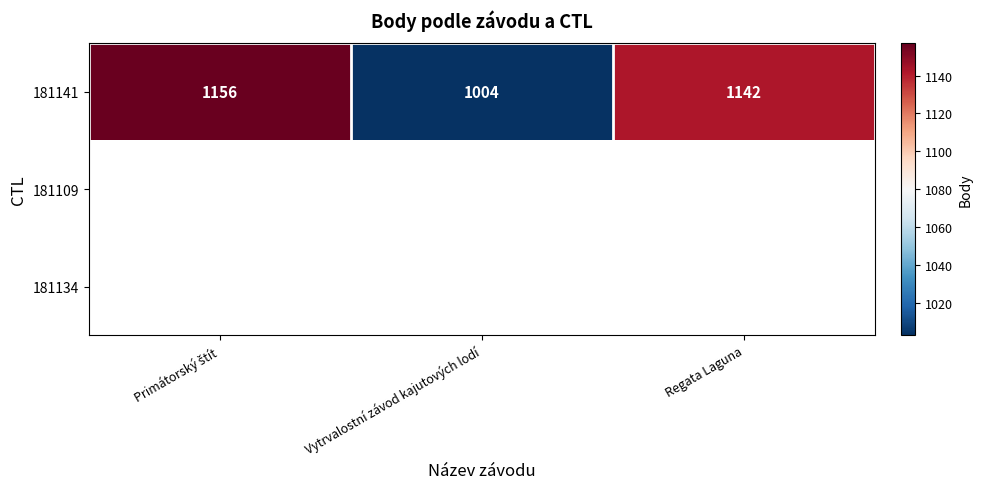

What is the difference between the maximum and minimum values in the 181141 series?

152